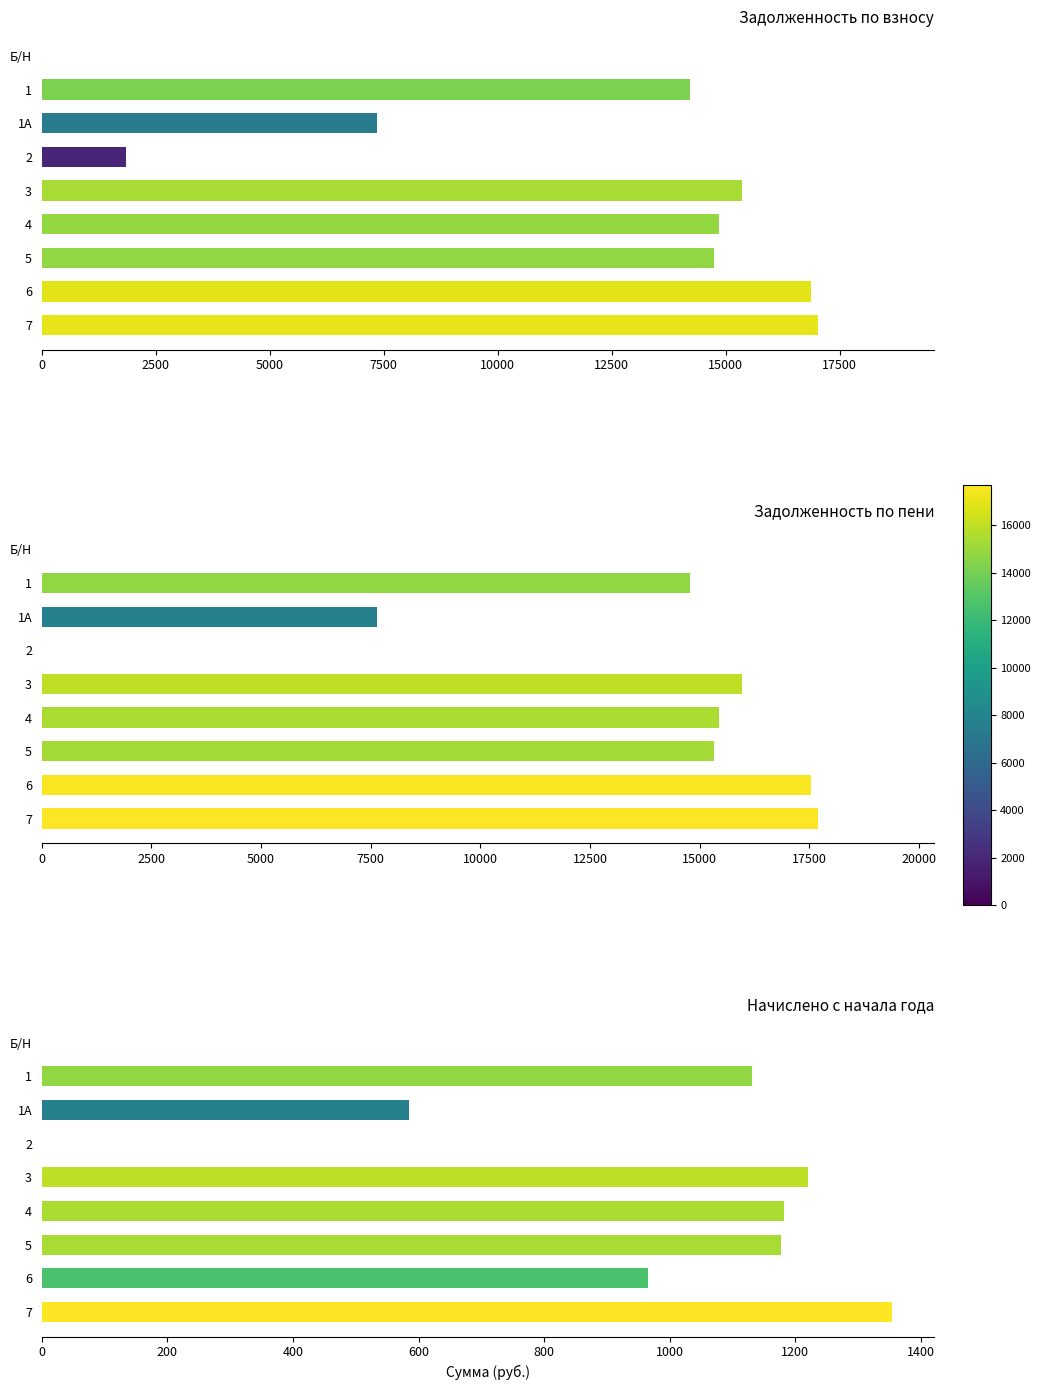

How many distinct data groups are displayed?

3